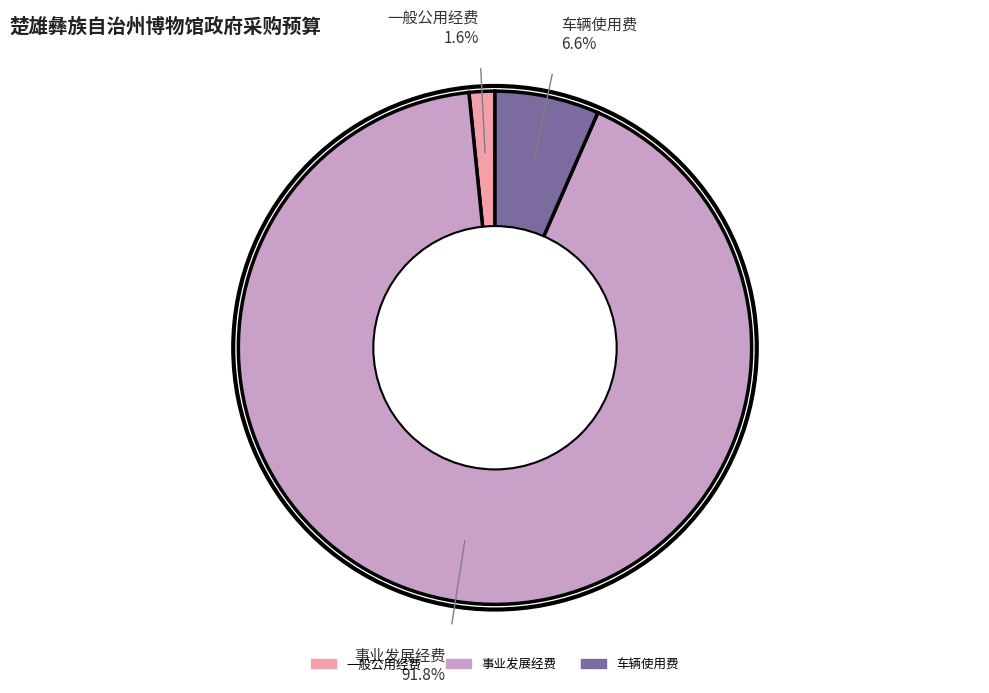

Is there a majority slice in this chart?

Yes